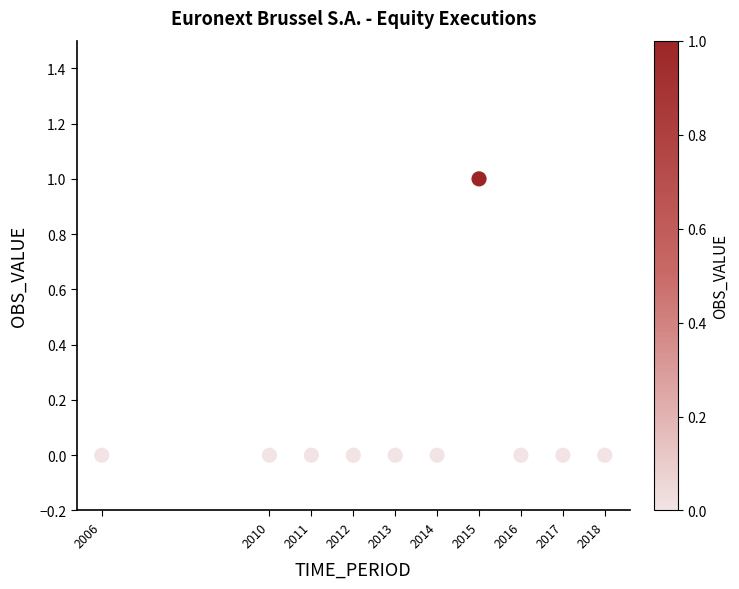

What is the average X value?

2013